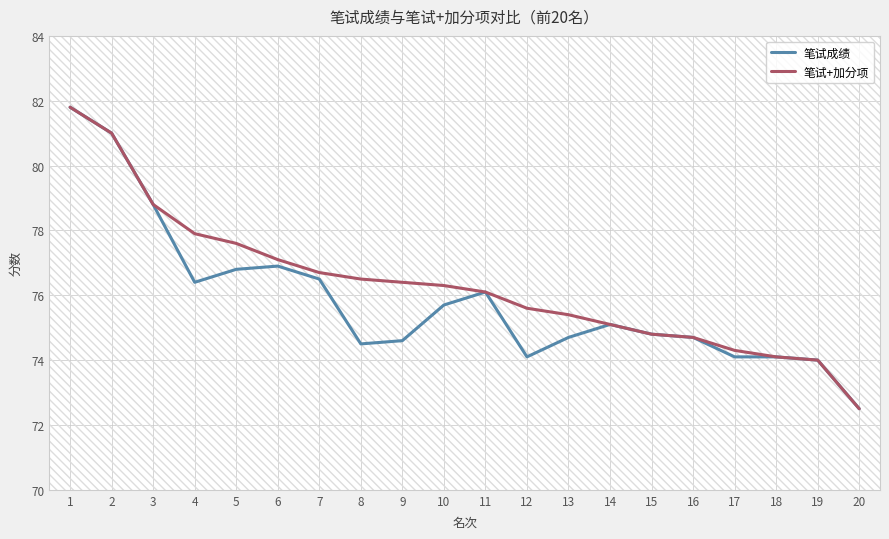

What are all the series names shown in the legend?

笔试成绩, 笔试+加分项